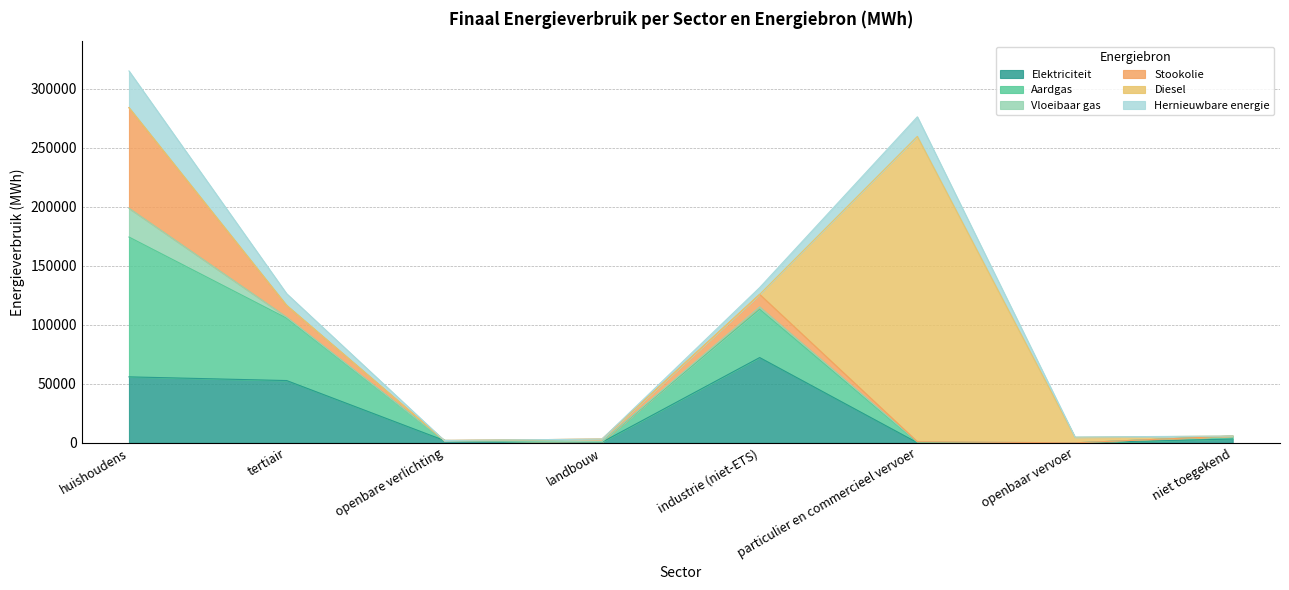

What is the difference between the highest and lowest values at industrie (niet-ETS)?

72206.8